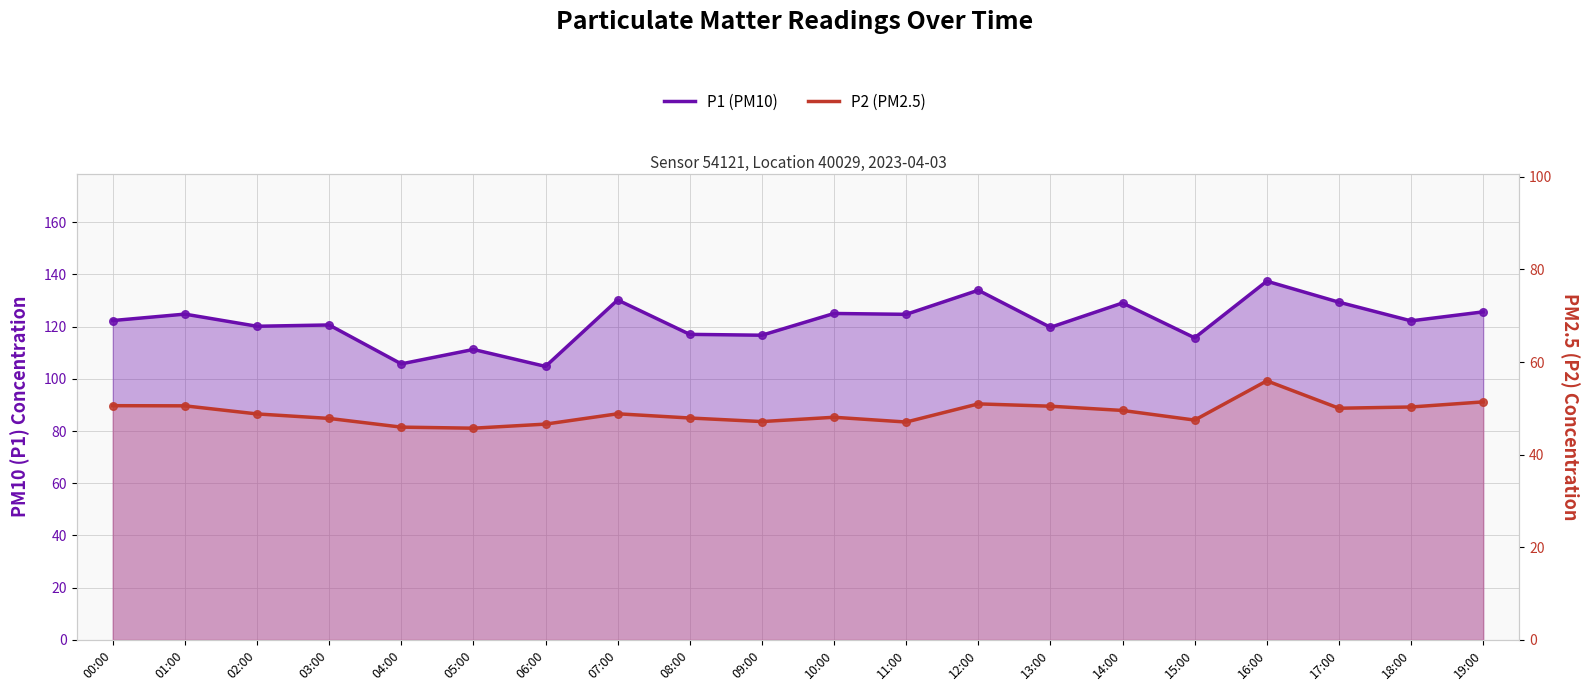

Which series contains the lowest Y value?

P2 (PM2.5)